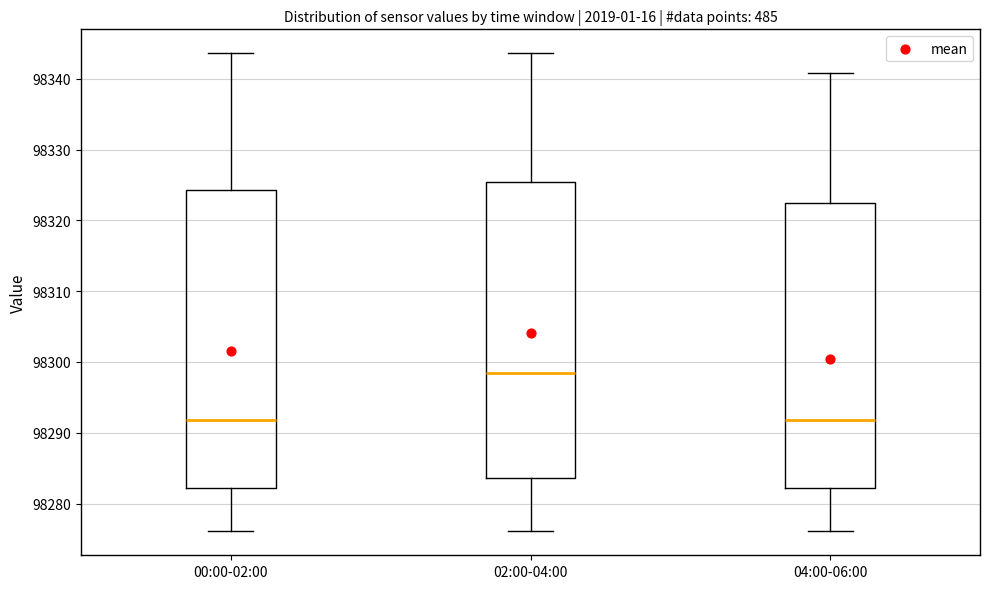

Where does the median line of the box for 00:00-02:00 sit on the y-axis? The values are not printed on the chart, so give them approximately, as read against the axis.

98292